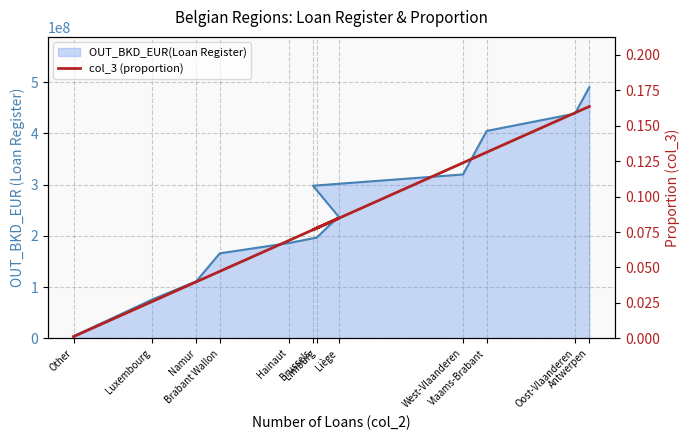

Between Brussels and Luxembourg, which is larger?

Brussels